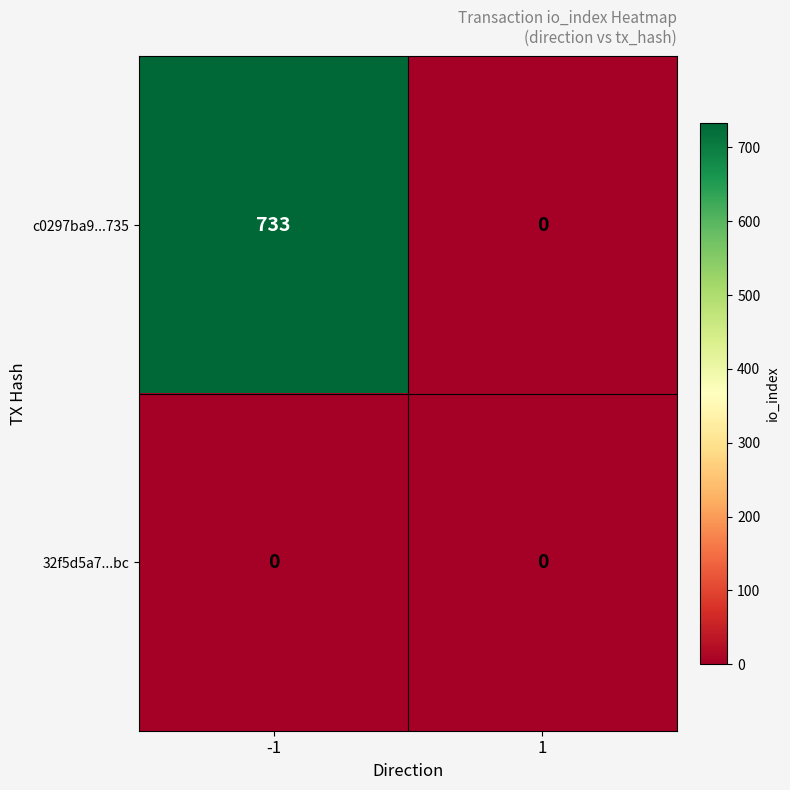

What is the greatest value displayed?

733